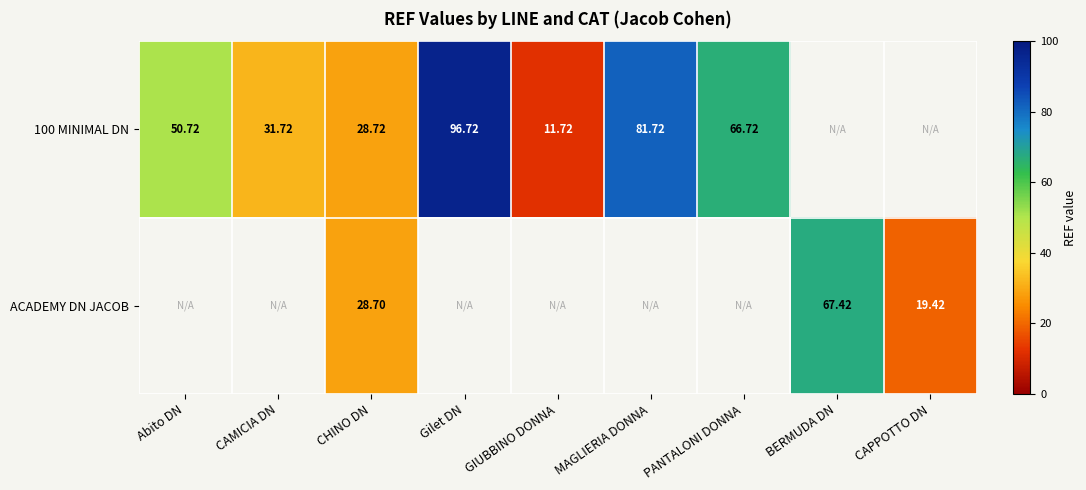

Is the value of 100 MINIMAL DN at PANTALONI DONNA greater than the value of ACADEMY DN JACOB at CHINO DN?

Yes